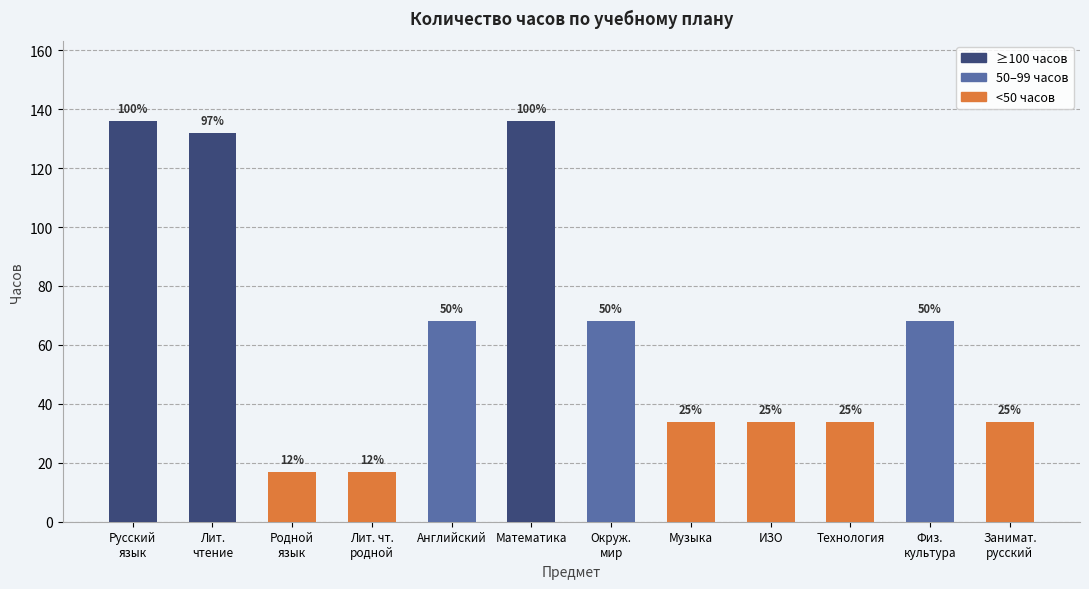

Does the chart contain any negative values?

No